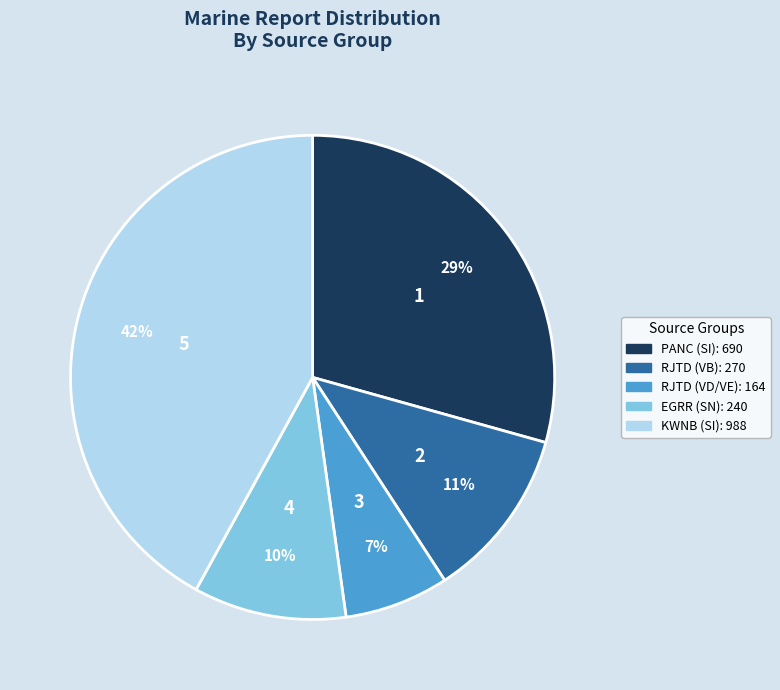

Combined, do RJTD (VD/VE) and EGRR (SN) account for over 50%?

No